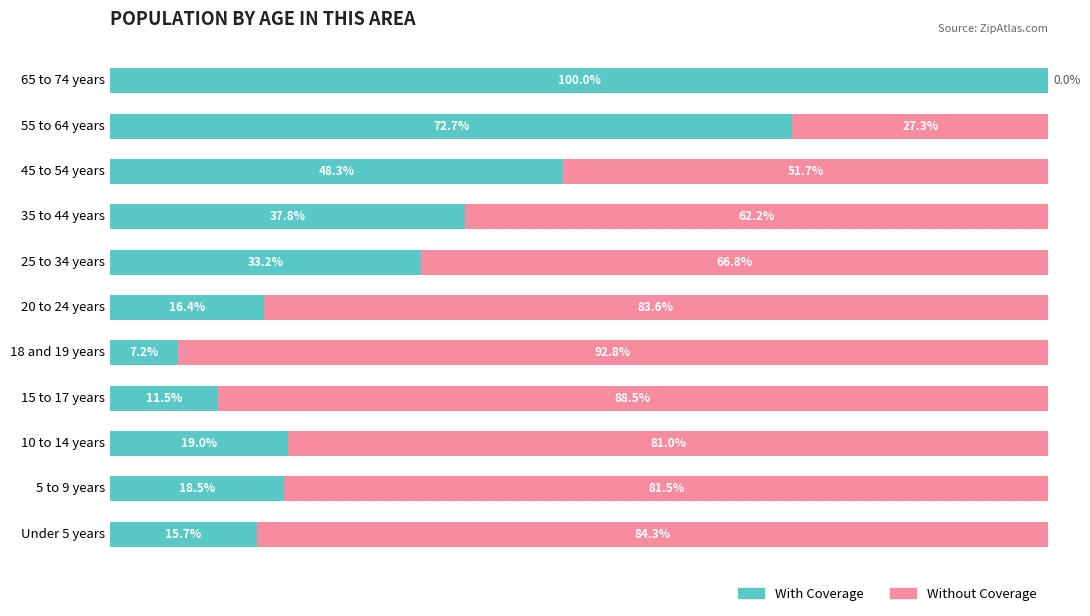

Where is With Coverage nearest to the value 53?

45 to 54 years